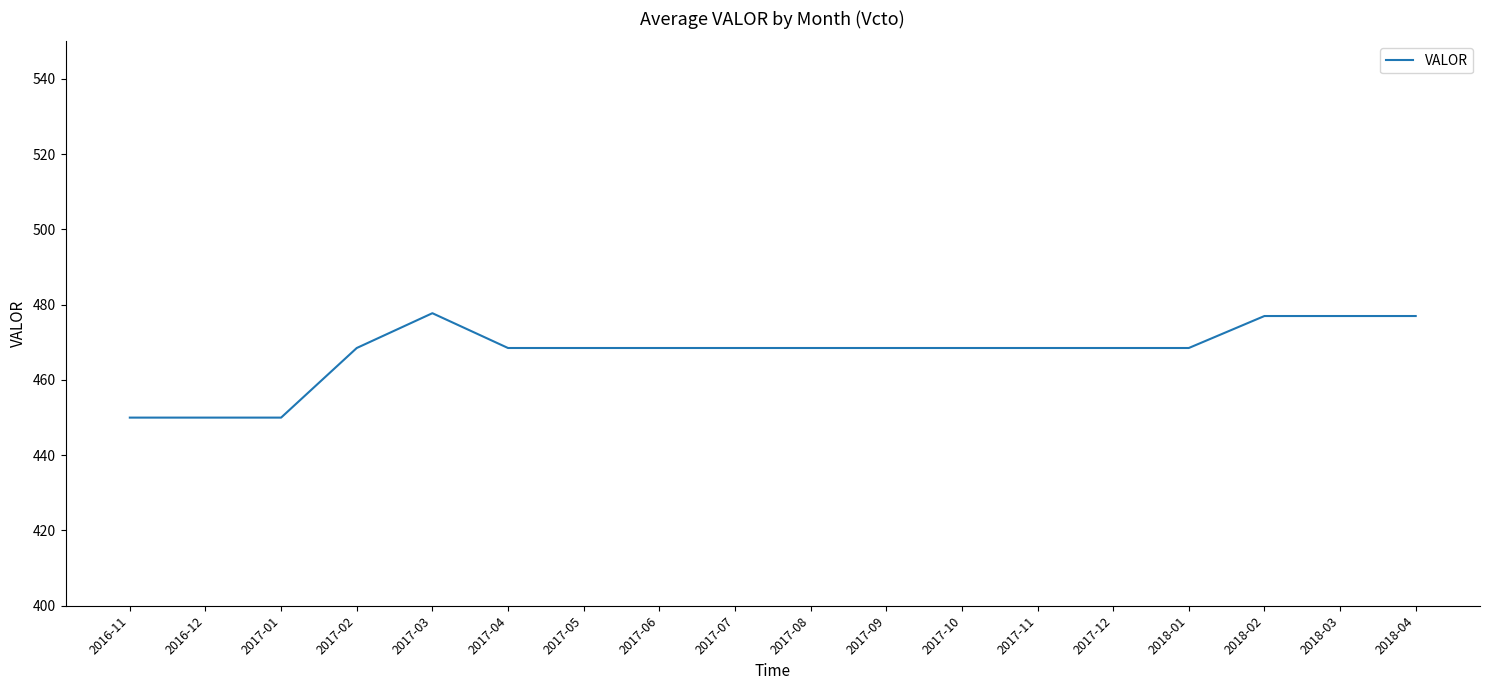

What is the ratio of the value at 2016-11 to the value at 2018-01?

1.0